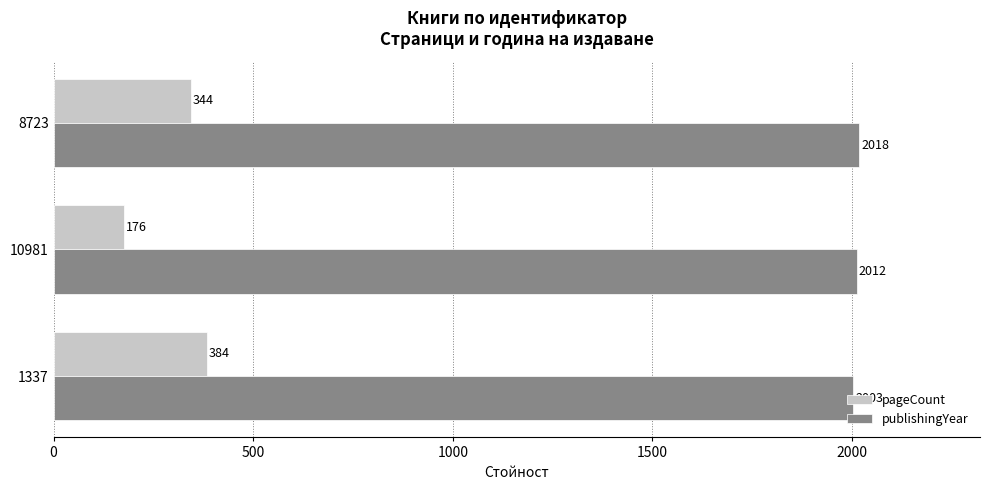

How many categories are shown in the chart?

3